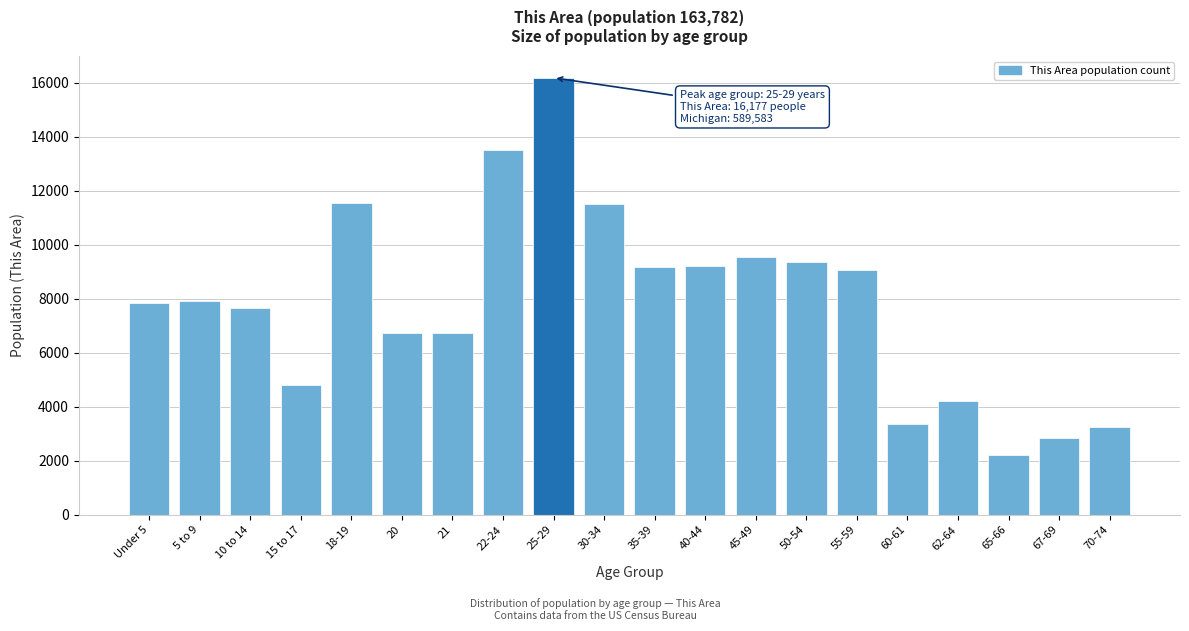

Which category has the highest value across all series?

25-29